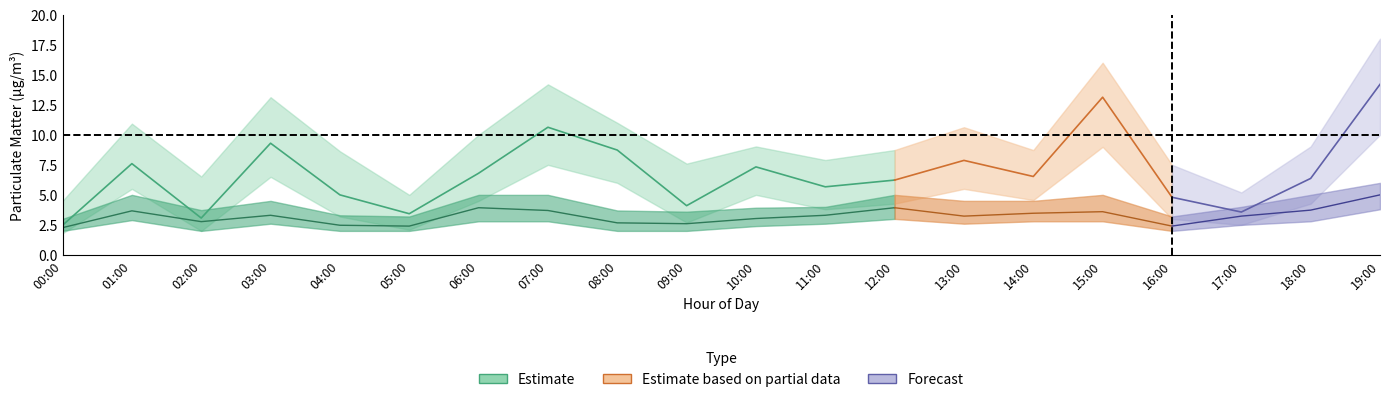

How many series are shown in this chart?

6